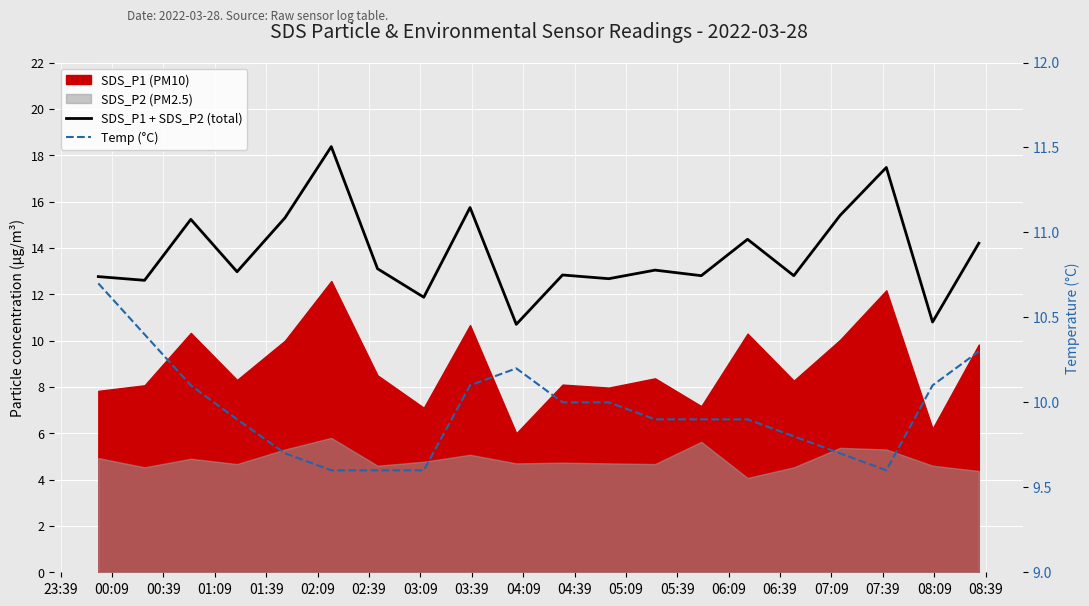

Is it true that Temp (°C) equals 10.1 at 00:39?

True